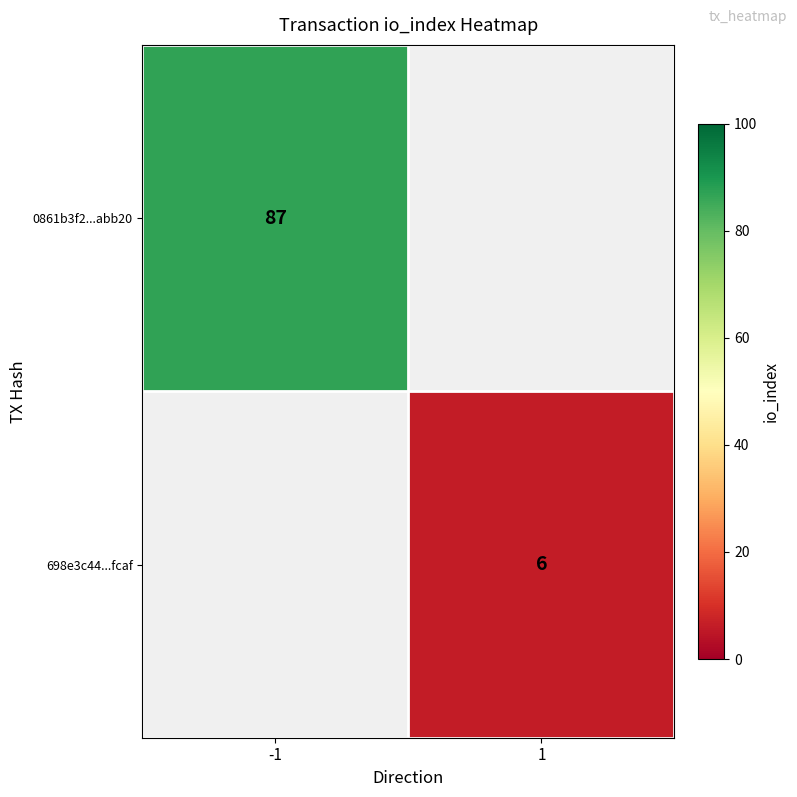

How many distinct data groups are displayed?

2